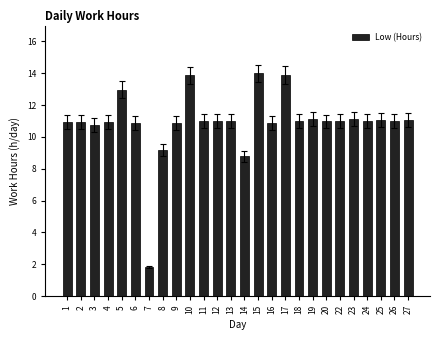

At which label is the value closest to 7?

14